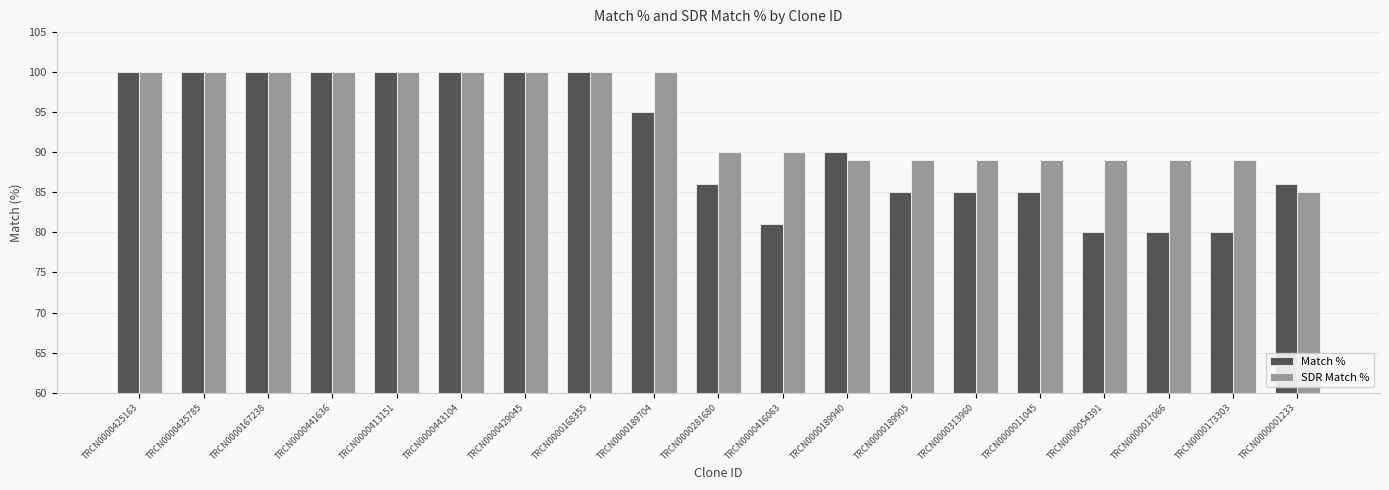

What is the difference between the SDR Match % values at TRCN0000173303 and TRCN0000416063?

1